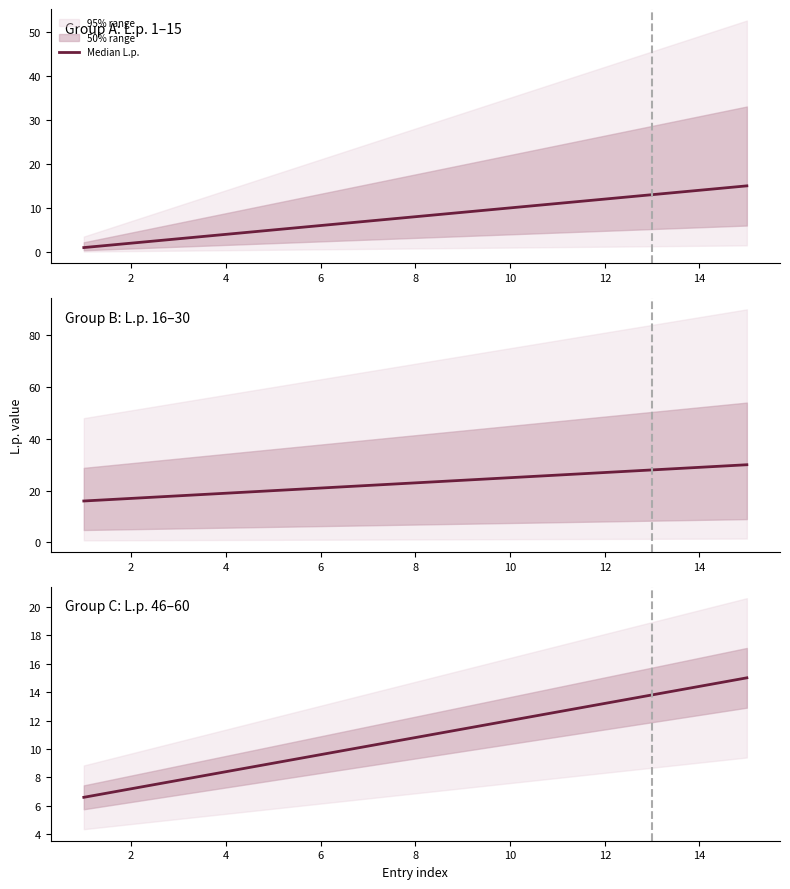

The value at 12 is 6.2. True or false?

False